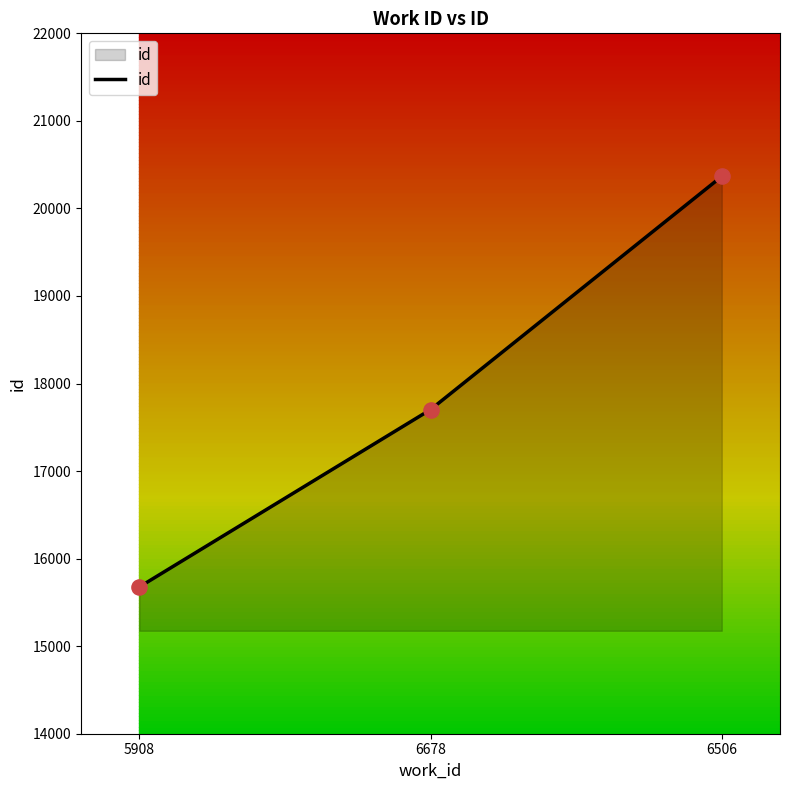

What is the change in value from 5908 to 6678?

+2026